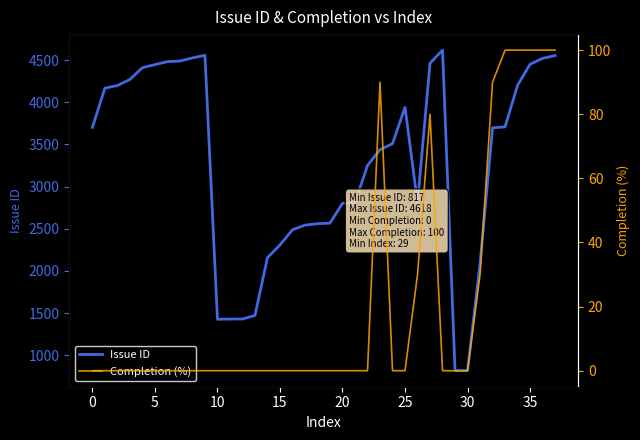

Count the number of data series in this chart.

2